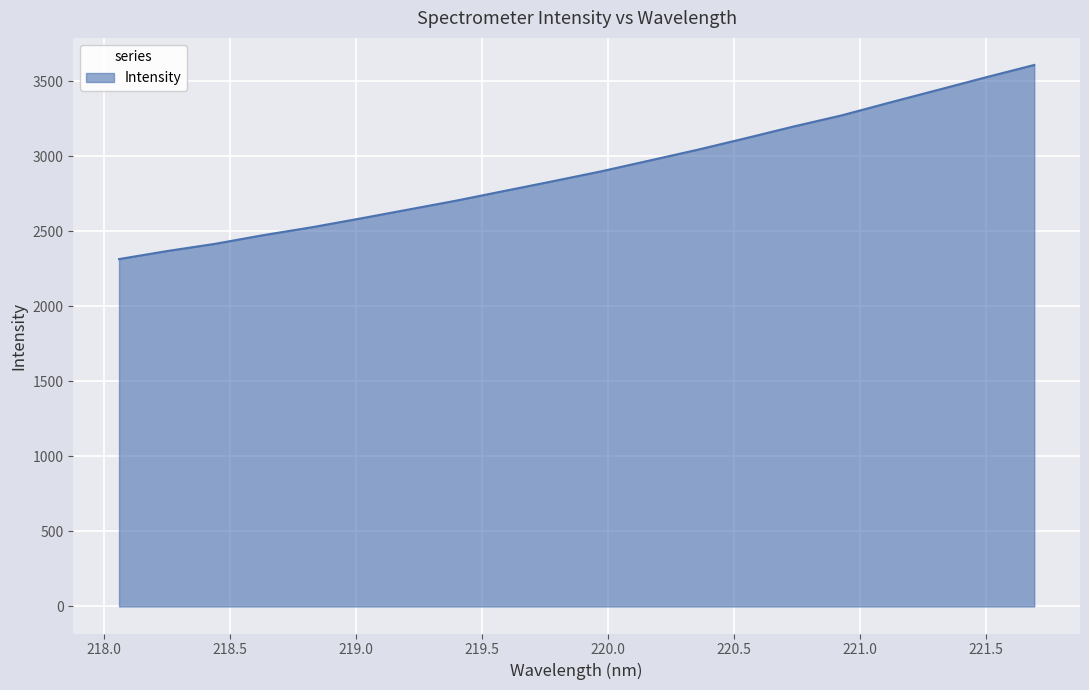

Count the number of values greater than 2899.

10